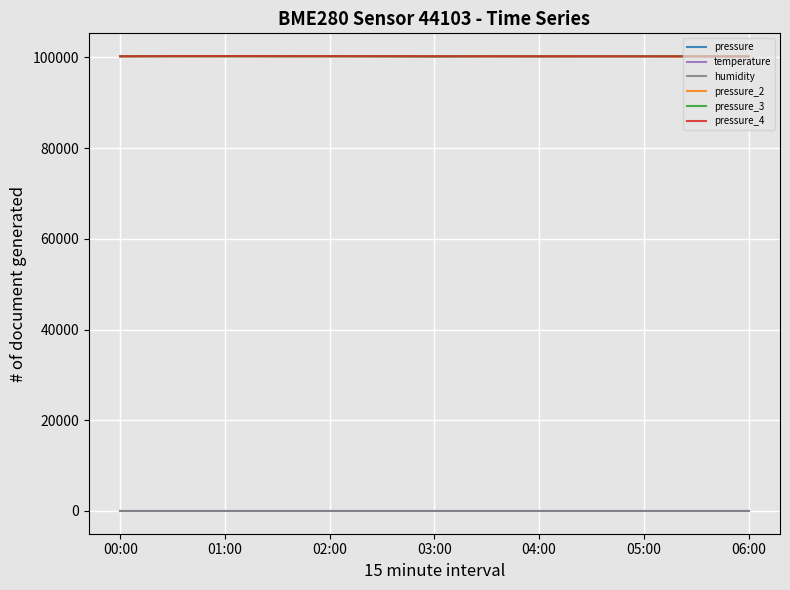

True or false: pressure_4 and temperature cross at least once.

False